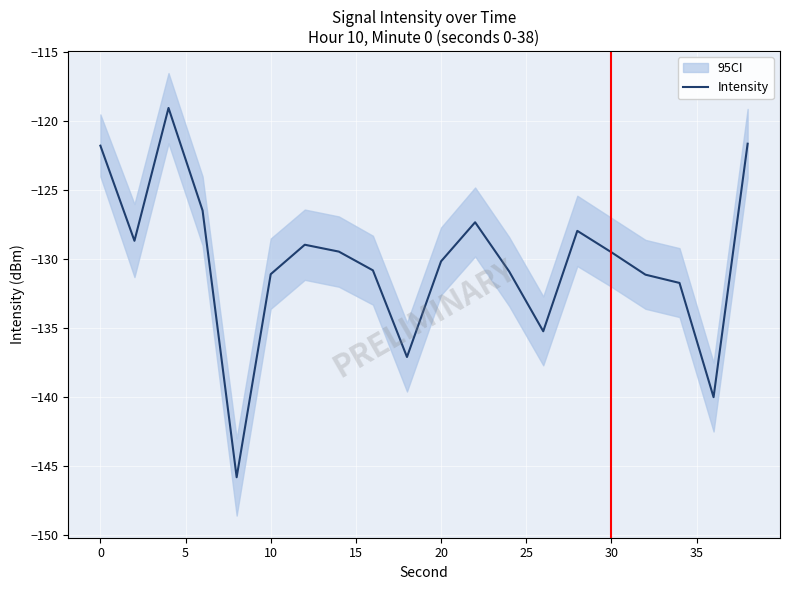

Read the value at 30.

-129.5